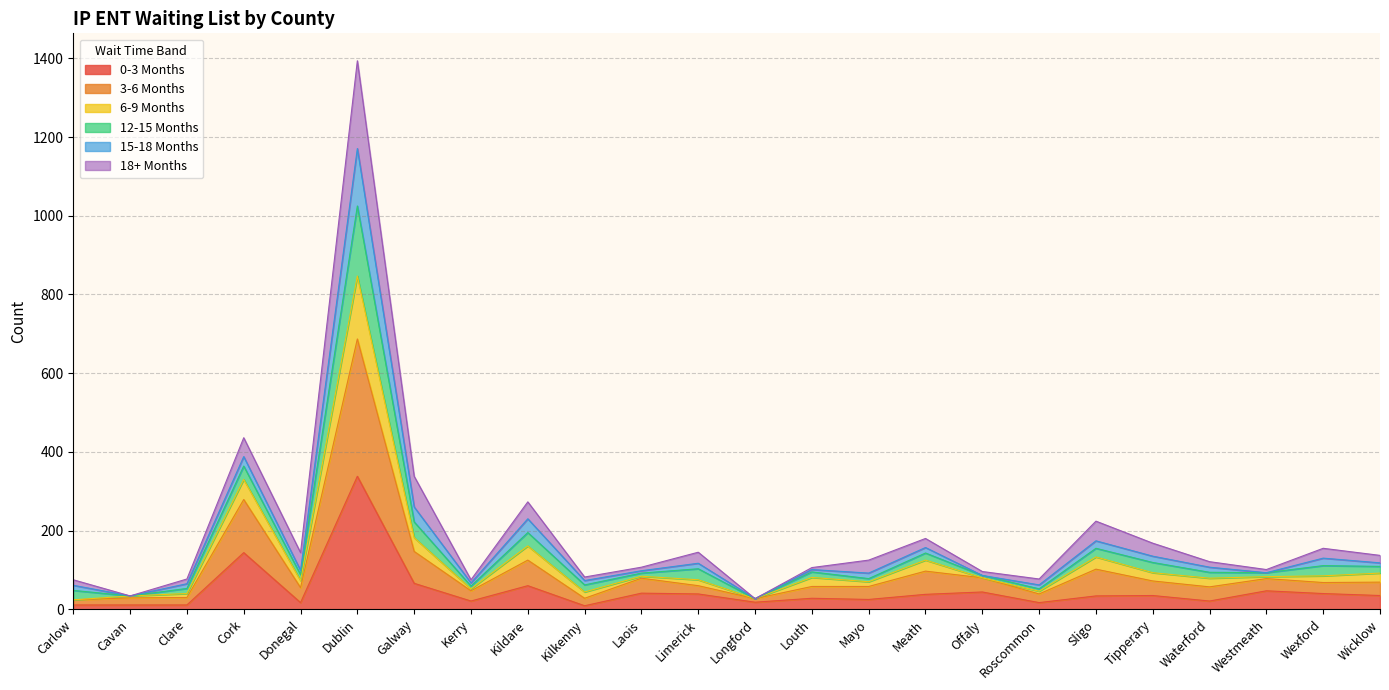

At which category is the sum across all series the highest?

Dublin